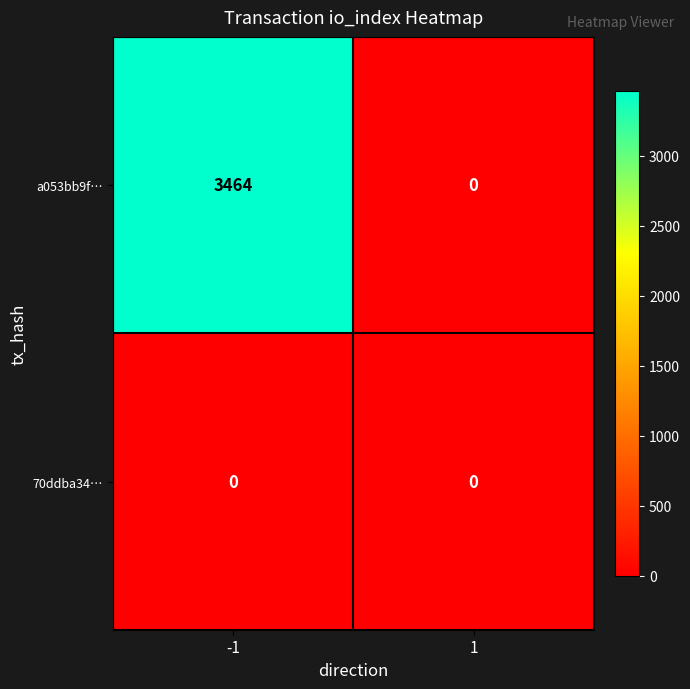

At how many categories does at least one series exceed 1219?

1